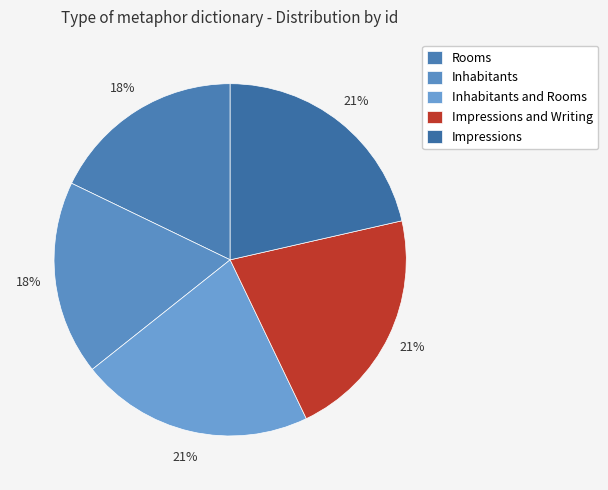

To the nearest percent, what percentage of the pie is Impressions and Writing?

21%